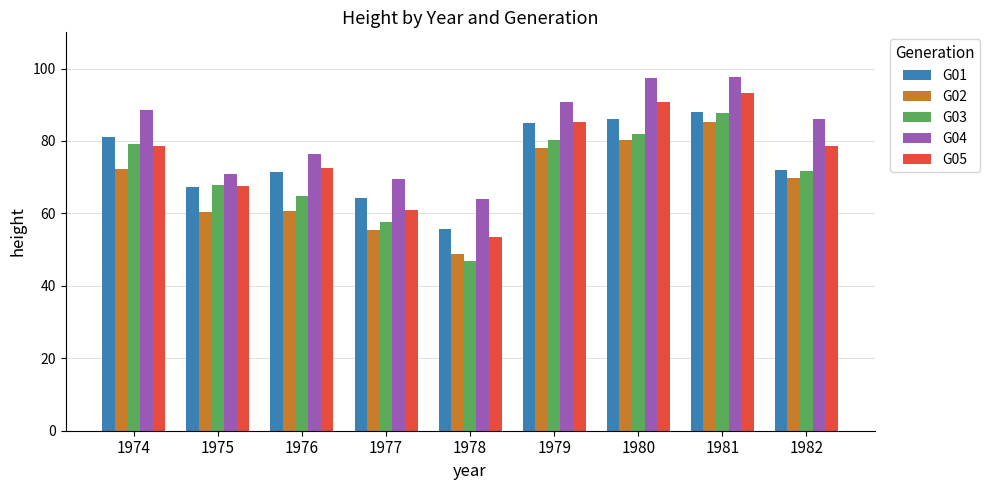

What is the lowest value of the G03 series?

46.8